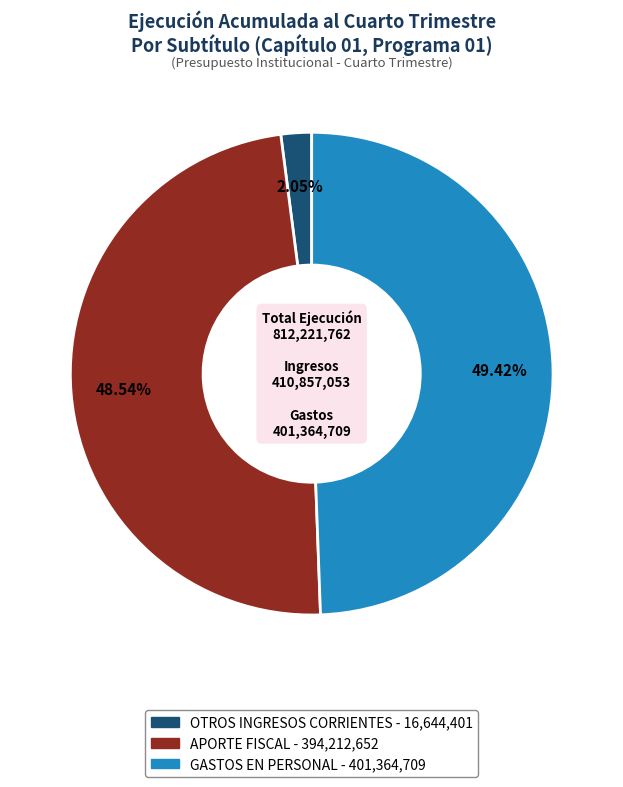

What is the largest slice in the pie chart?

GASTOS EN PERSONAL